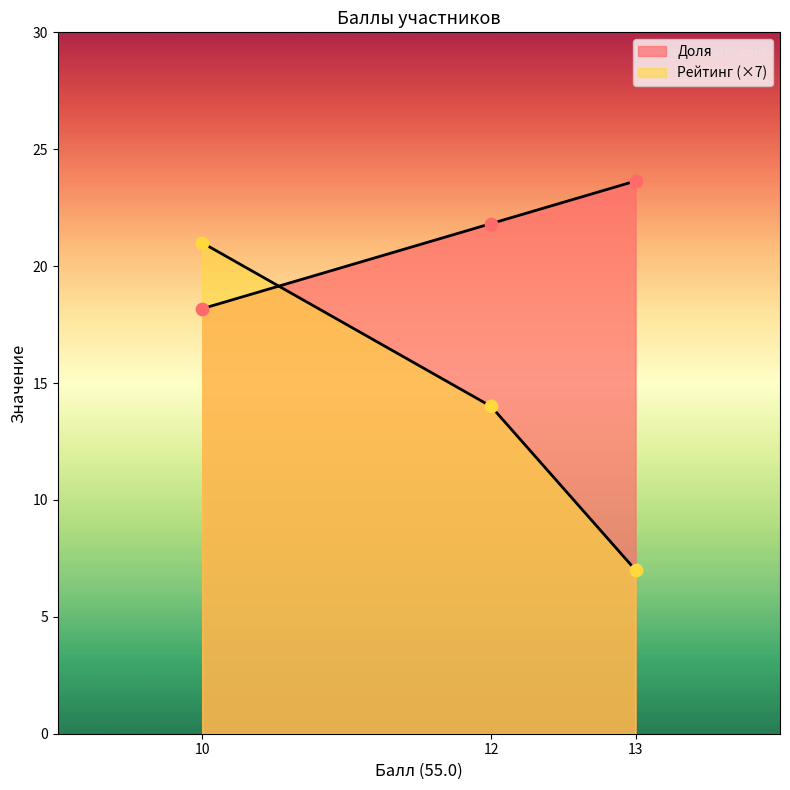

Which series has the widest spread of Y values?

Рейтинг